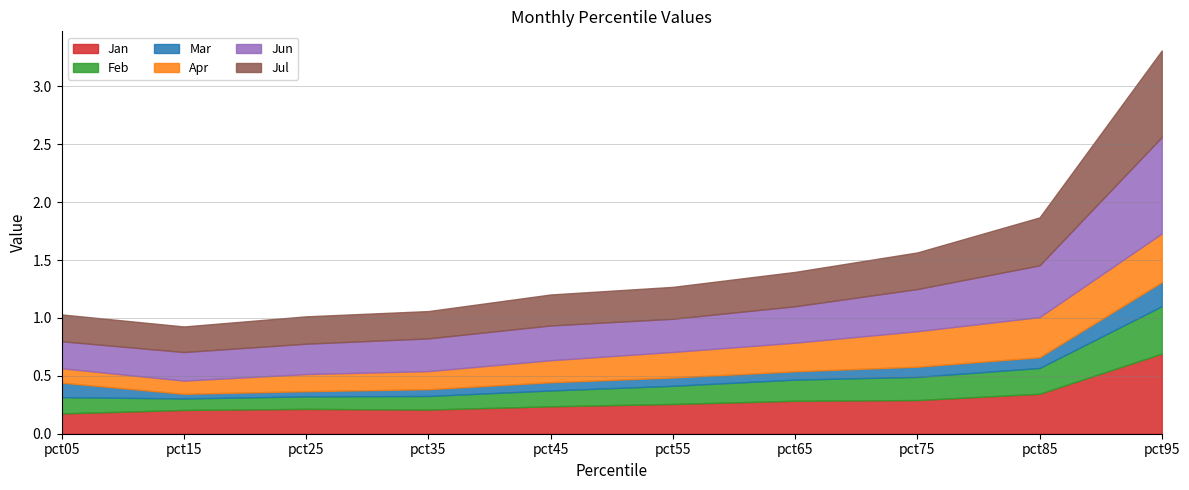

What is the difference between the Jan values at pct85 and pct75?

0.1